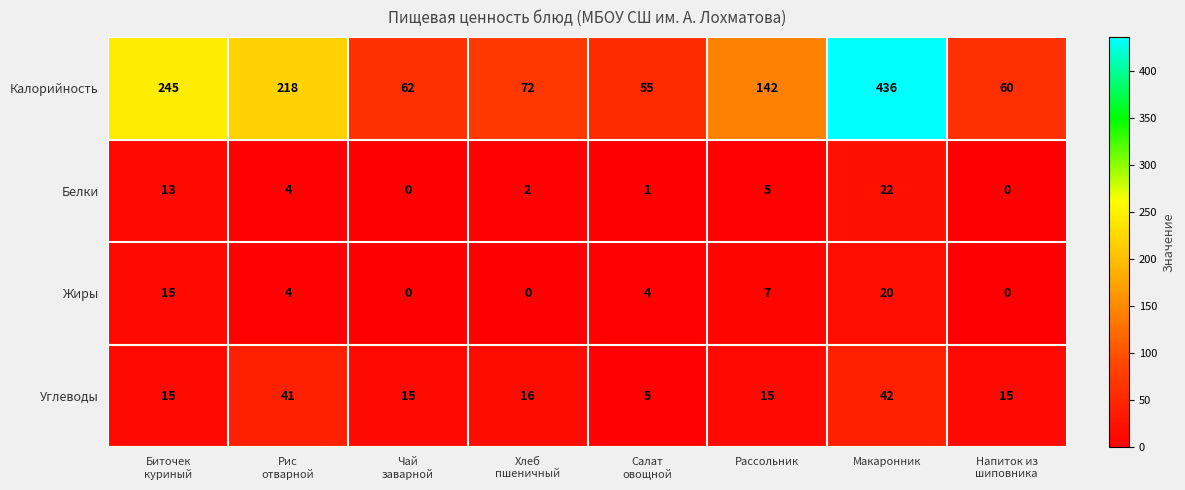

What is the greatest value displayed?

436